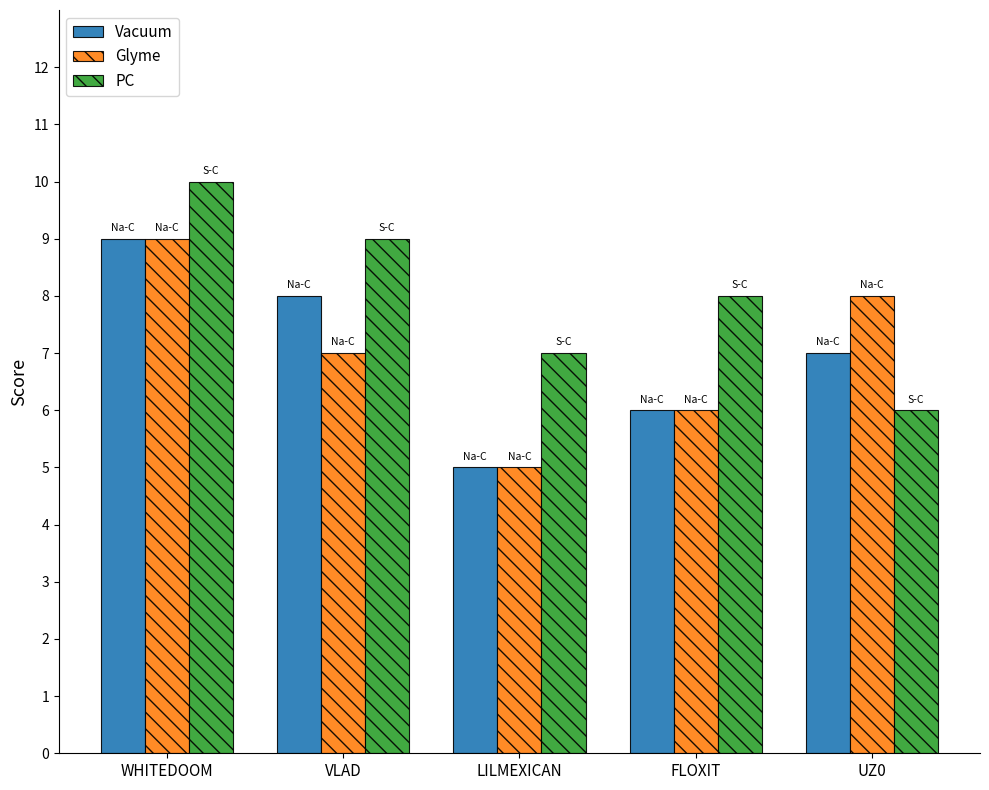

True or false: PC has a value of 9 at LILMEXICAN.

False